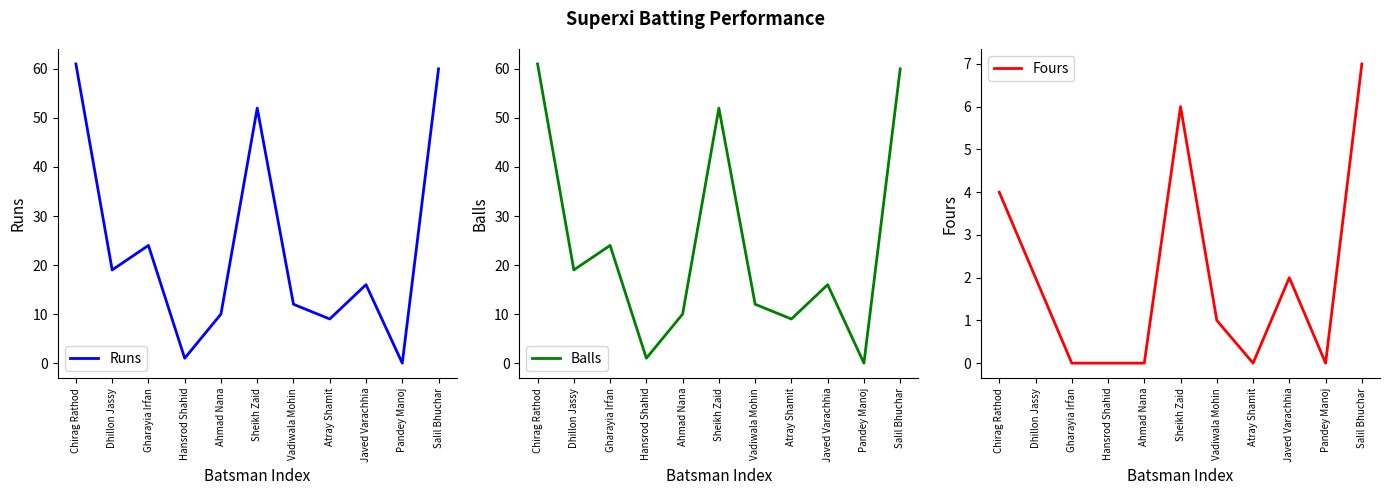

Reading left to right, extract all data points from this chart.

Runs: 61	19	24	1	10	52	12	9	16	0	60
Balls: 61	19	24	1	10	52	12	9	16	0	60
Fours: 4	2	0	0	0	6	1	0	2	0	7